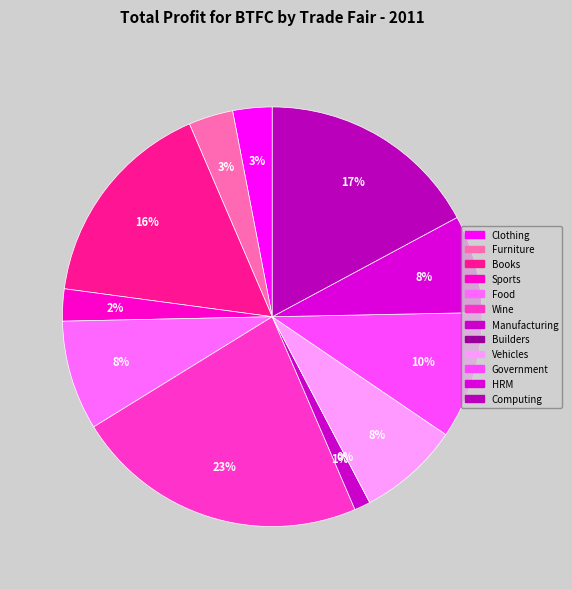

Which category has the biggest portion of the pie?

Wine